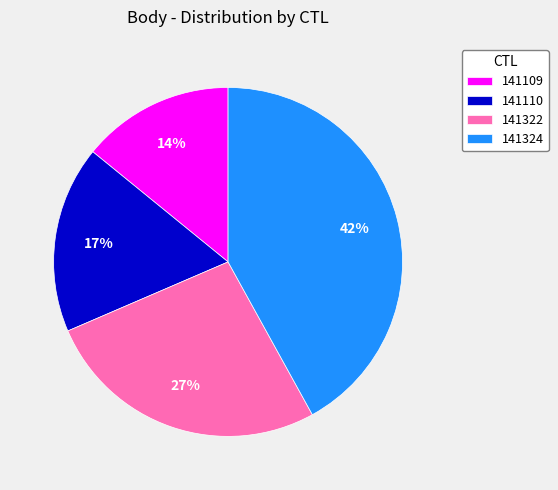

Is 141324 the majority of the pie?

No